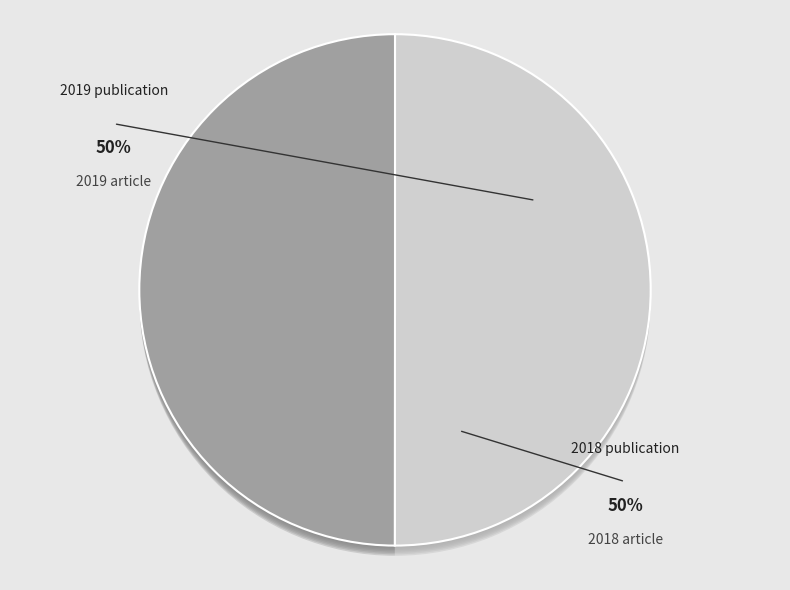

How many slices are in this pie chart?

2